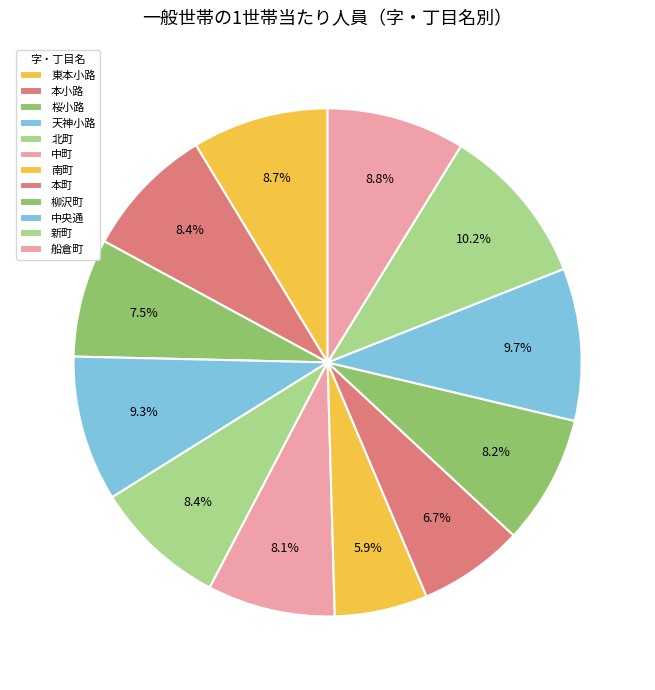

True or false: 天神小路 accounts for 9% of the total.

True